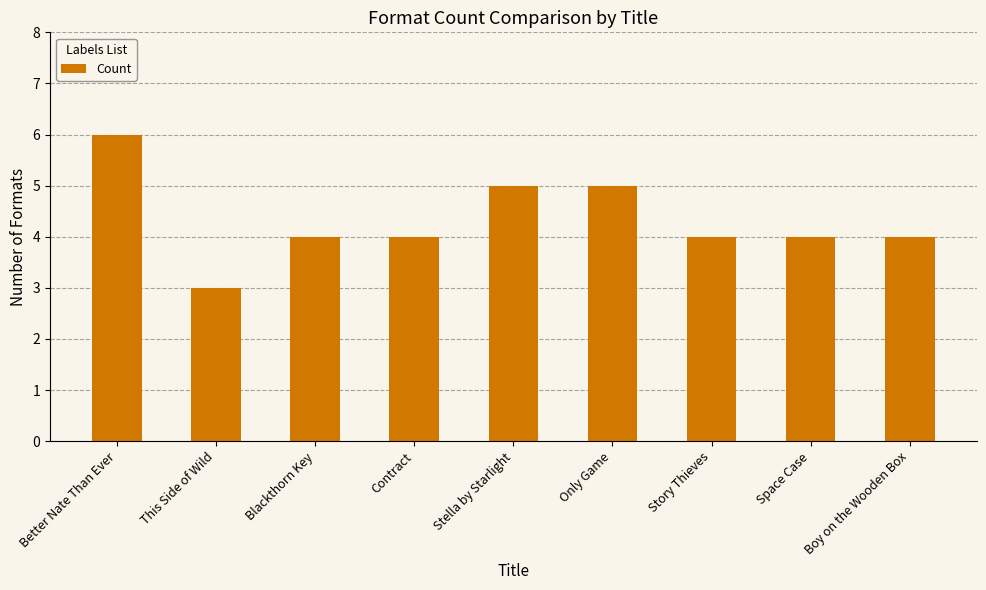

What is the average value?

4